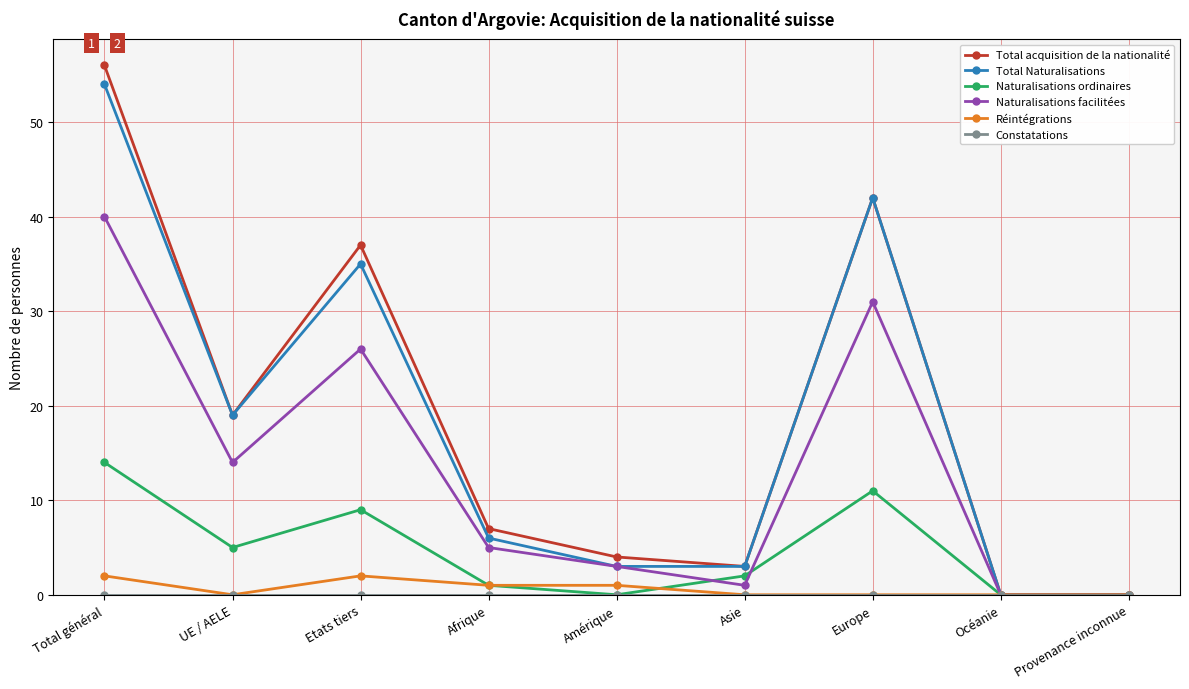

What position from the left is Etats tiers?

3